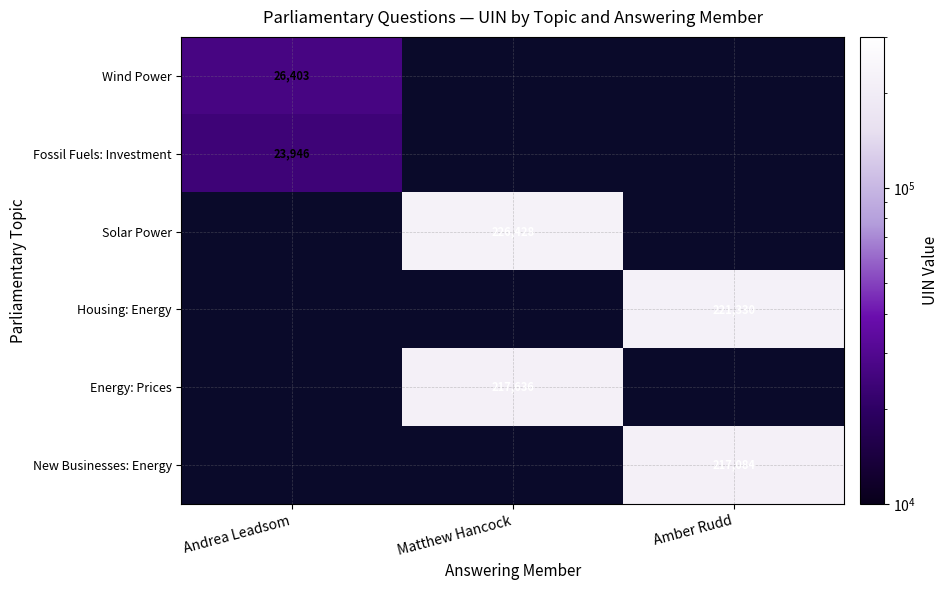

Count the number of categories in the chart.

3